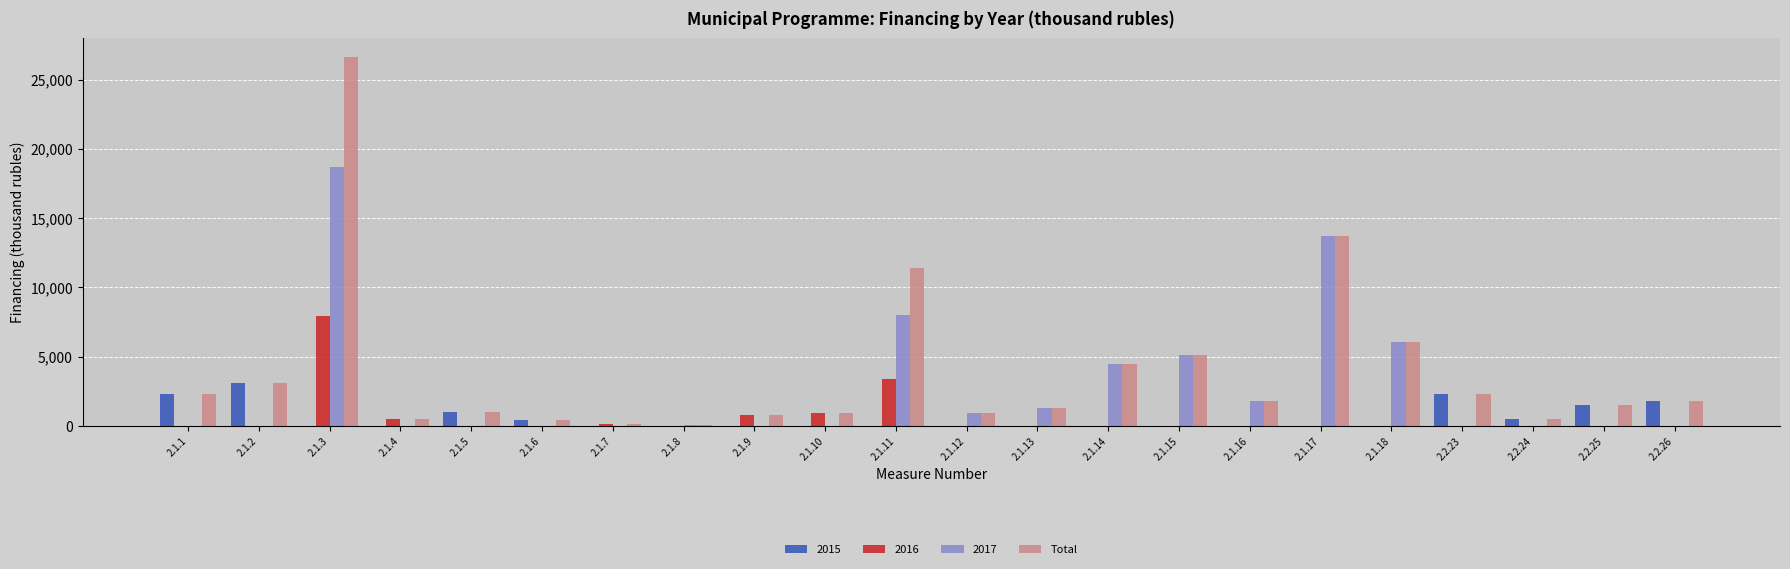

The value of 2017 at 2.1.17 is 22787.9. True or false?

False